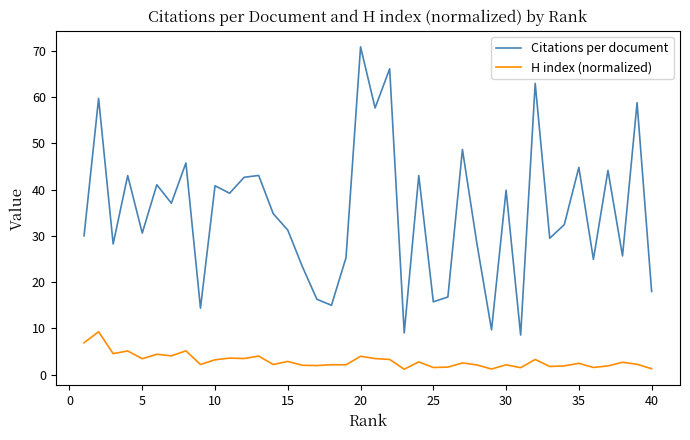

Which series has the largest range (max minus min)?

Citations per document